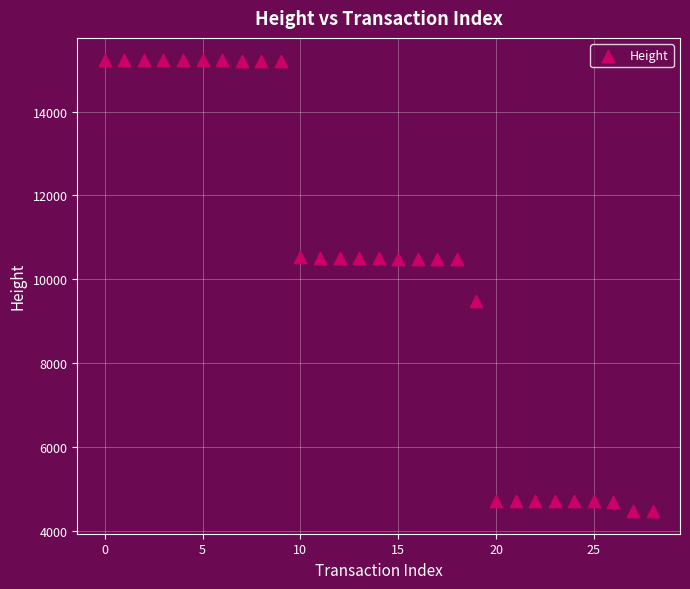

What is the range of Y values (max minus min)?

10753